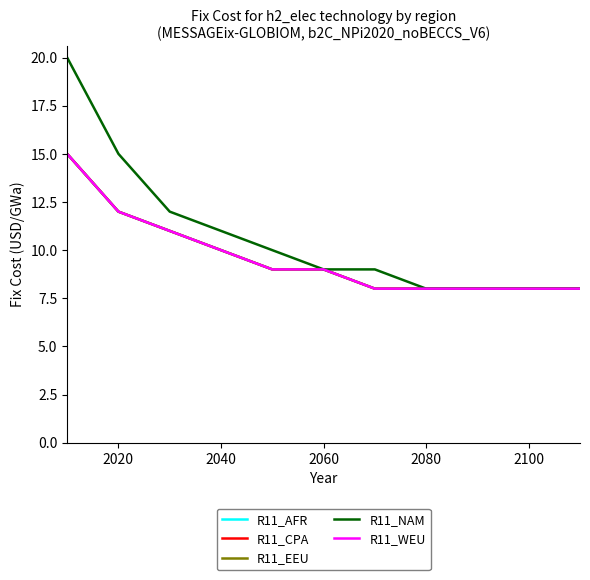

Does the chart display data point markers on the line(s)?

No